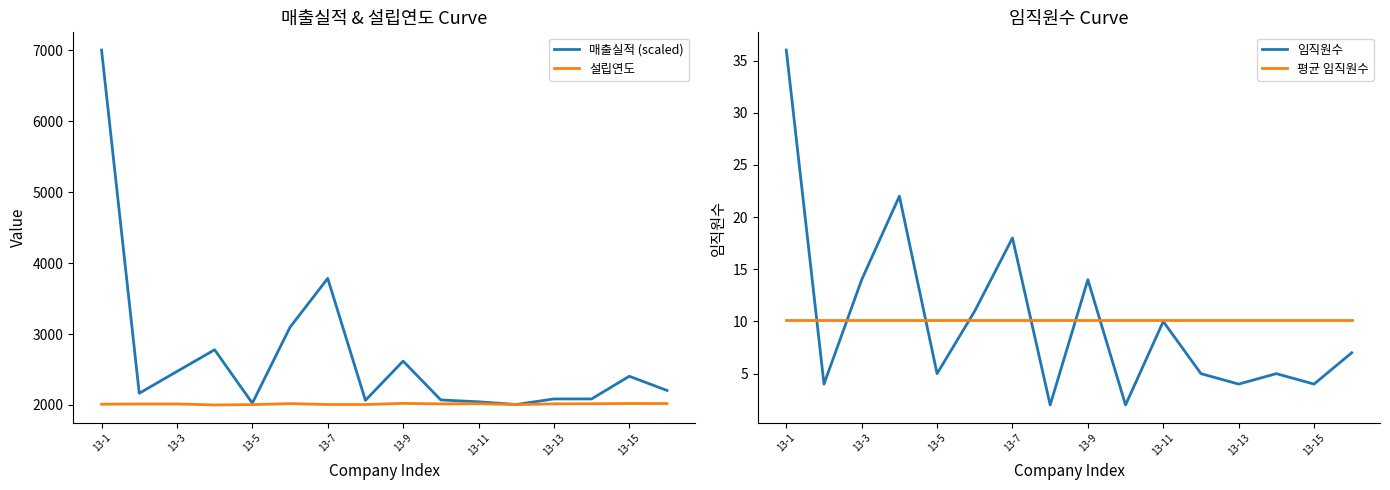

Is this an area chart (filled region under the line)?

No